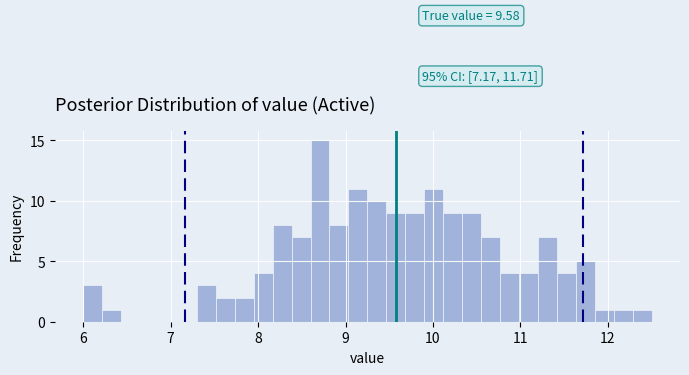

Read against the x-axis, roughly where is the centre of the tallest bar?

8.7